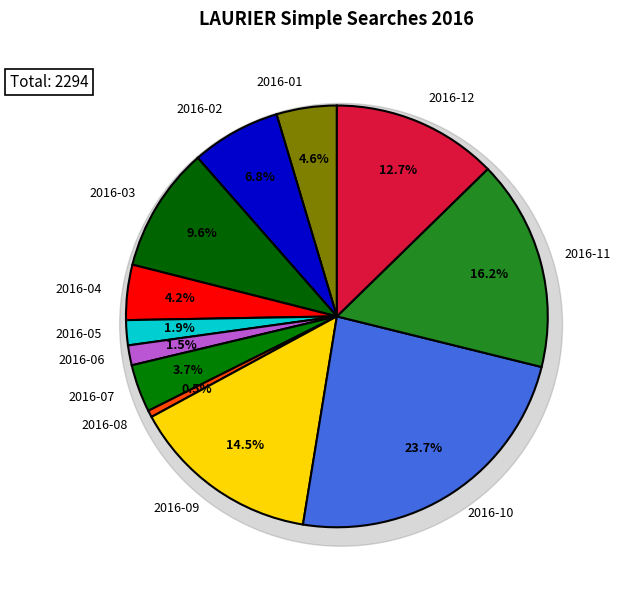

What is the largest slice in the pie chart?

2016-10